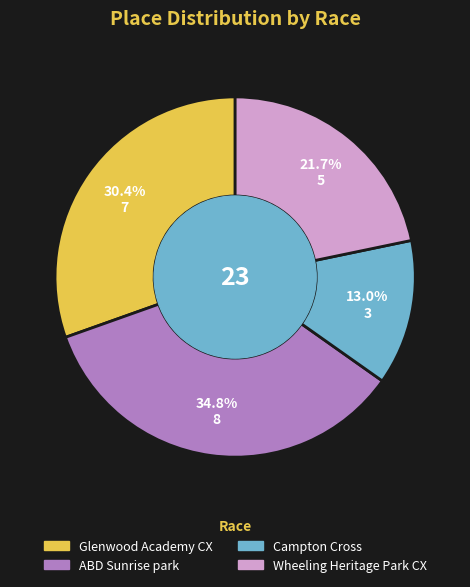

Combined, do ABD Sunrise park and Wheeling Heritage Park CX account for over 50%?

Yes